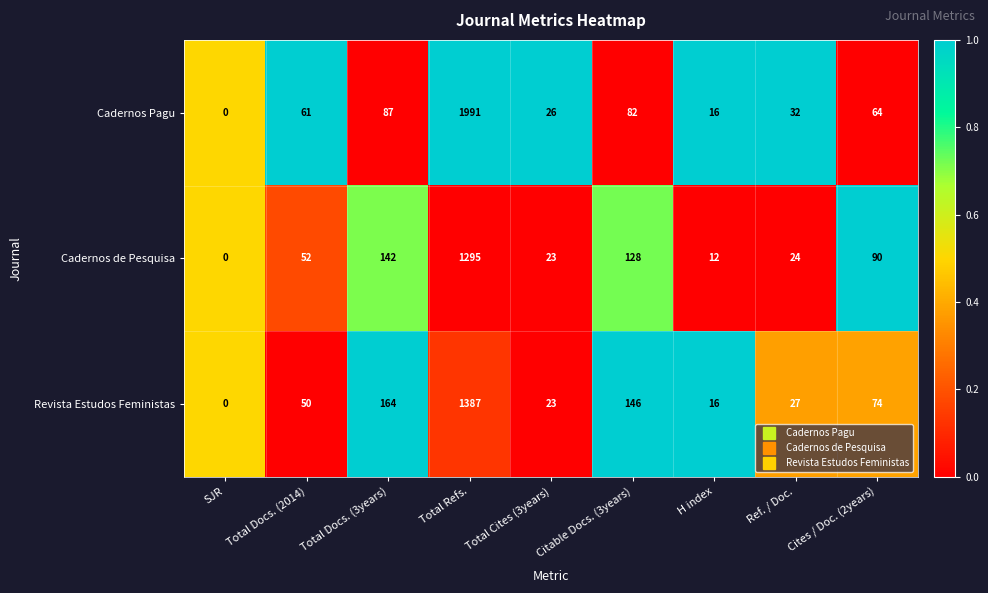

Which label corresponds to the smallest value in the chart?

SJR